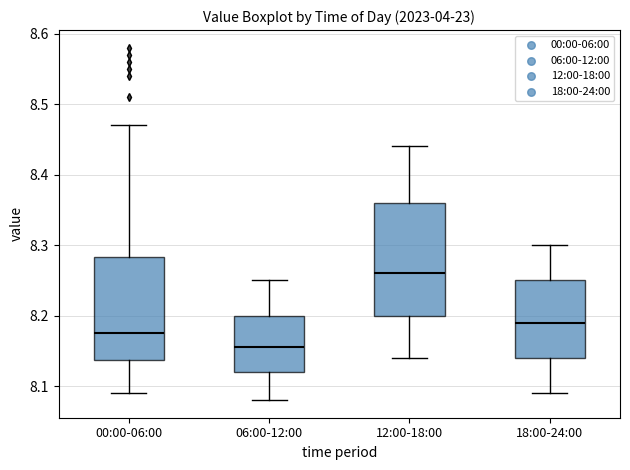

Which box's median line is the lowest?

06:00-12:00